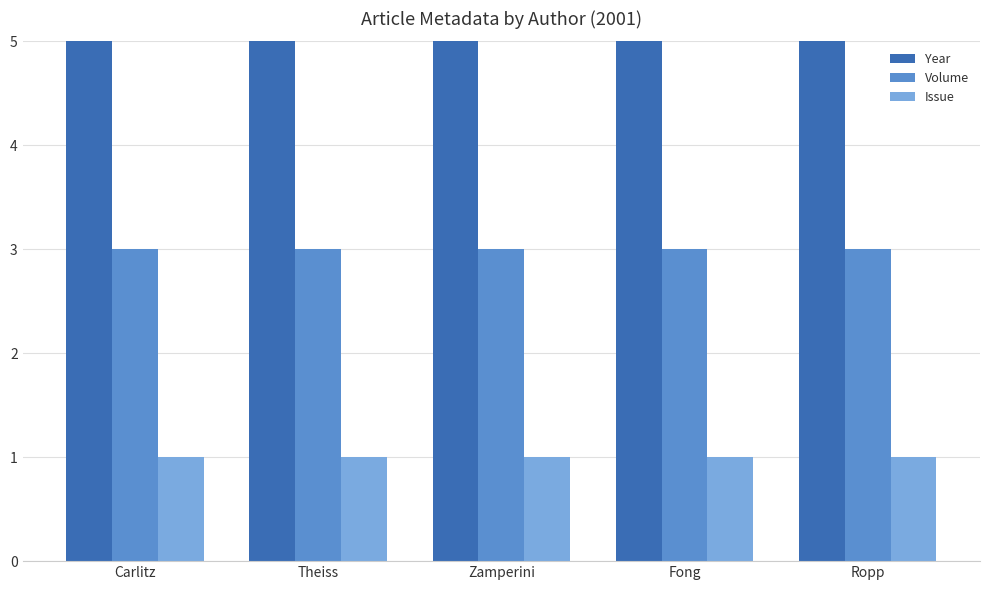

At which label is Year closest to 2001?

Carlitz